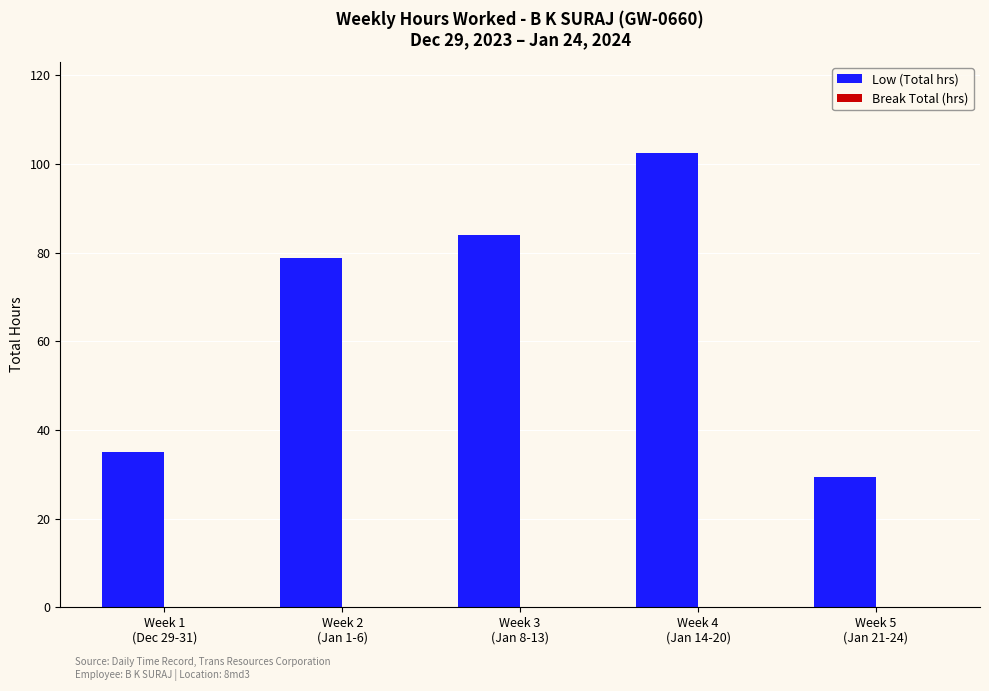

What is the sum of all values?

329.7